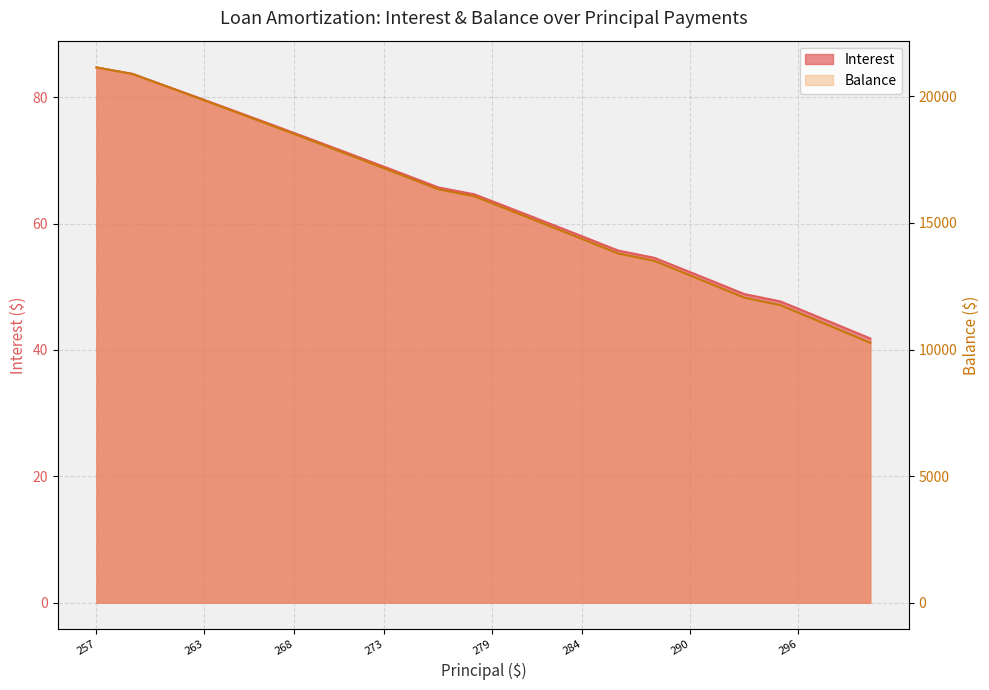

The Balance series shows 11754.0 at 295. True or false?

True